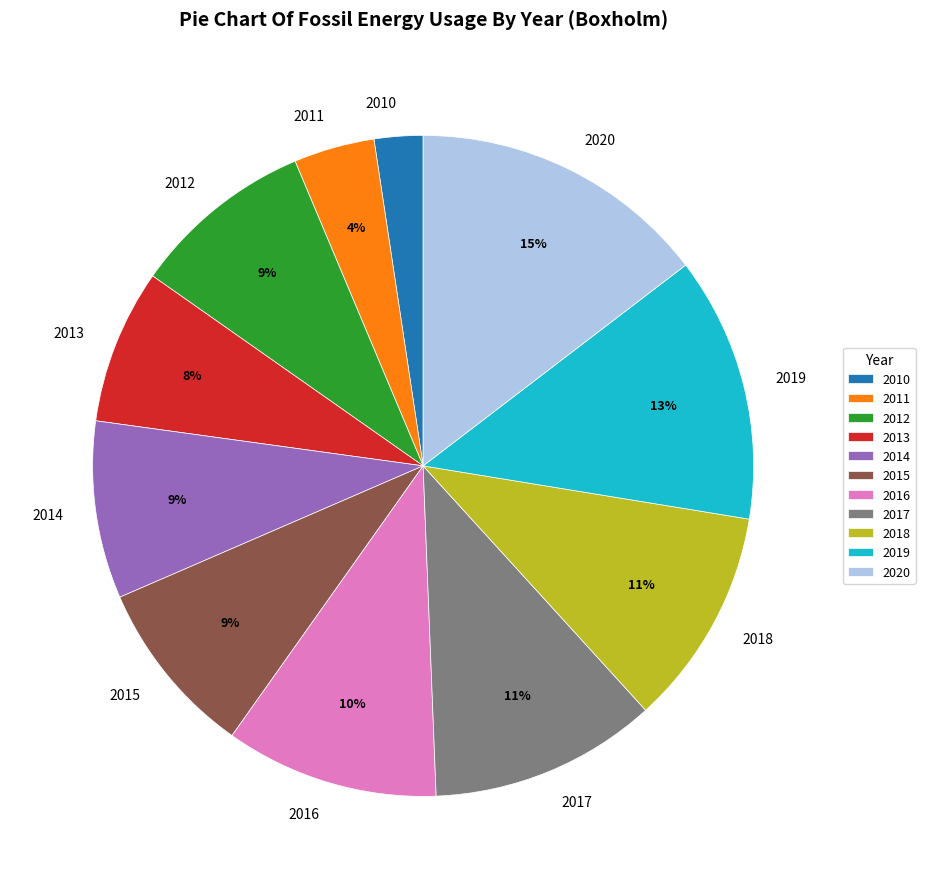

Is it true that 2019 is 5% of the pie?

False